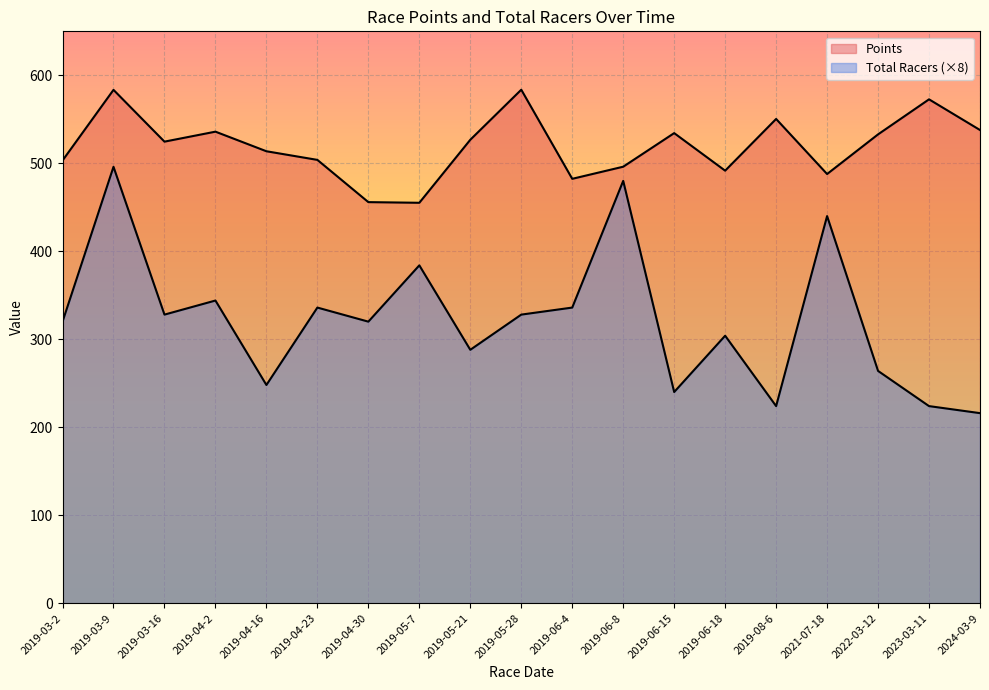

Which series changed the most between 2019-05-21 and 2019-08-6?

Total Racers